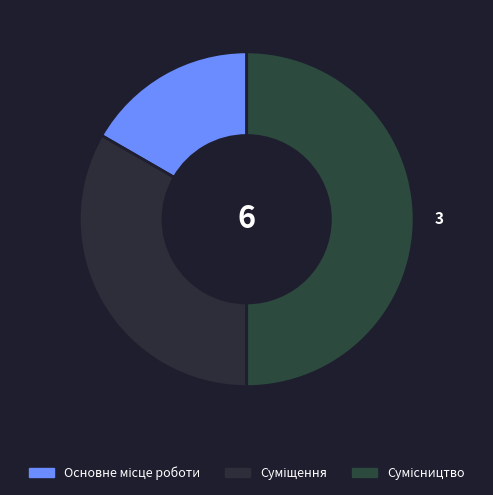

How many slices are in this pie chart?

3